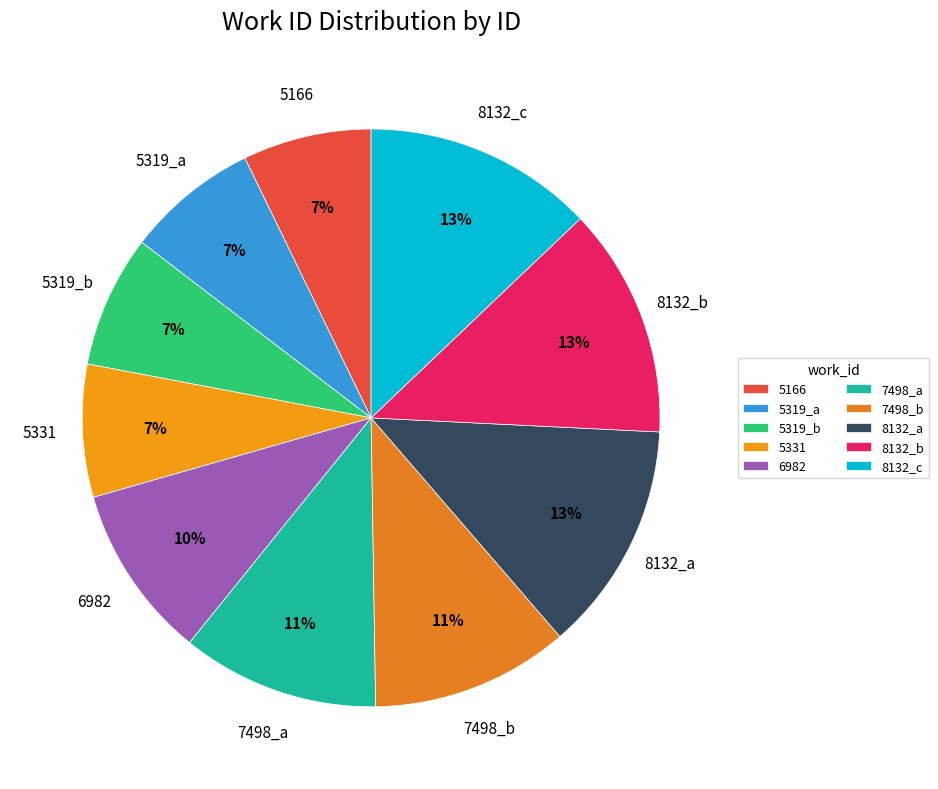

Approximately how many times larger is the value at 7498_a compared to 7498_b?

1.0